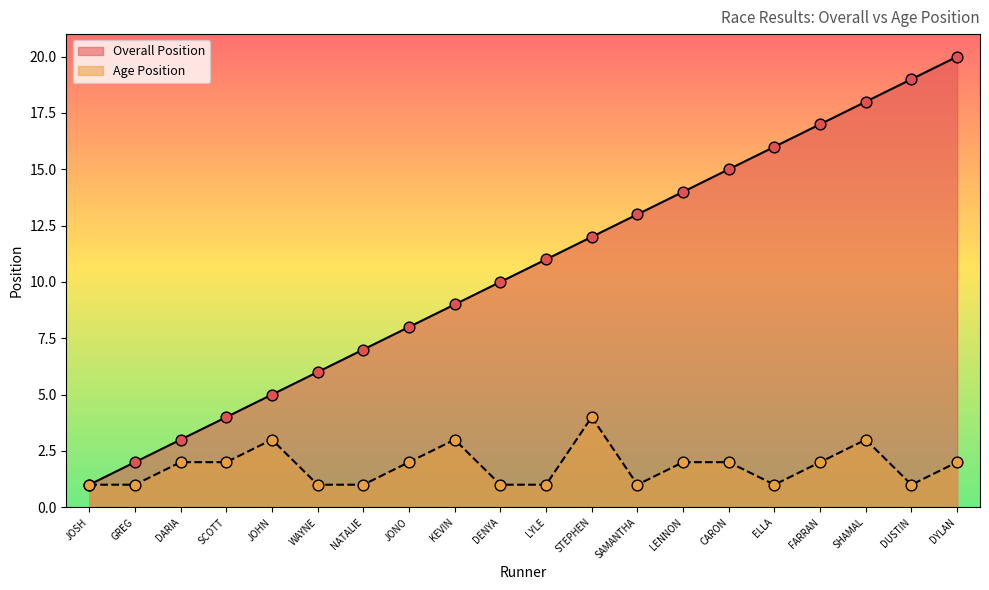

Is the value of Overall Position at LENNON greater than the value of Age Position at DUSTIN?

Yes